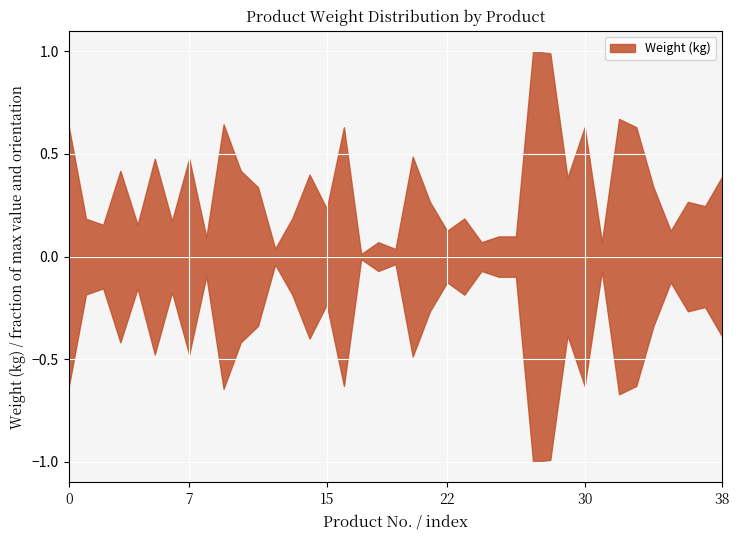

How many lines are shown in the chart?

1